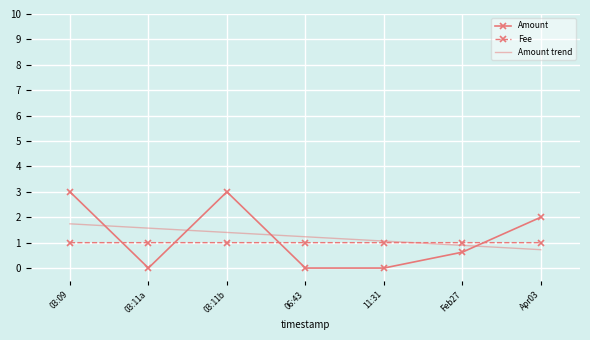

What value does the Amount trend series have at Feb27?

0.9